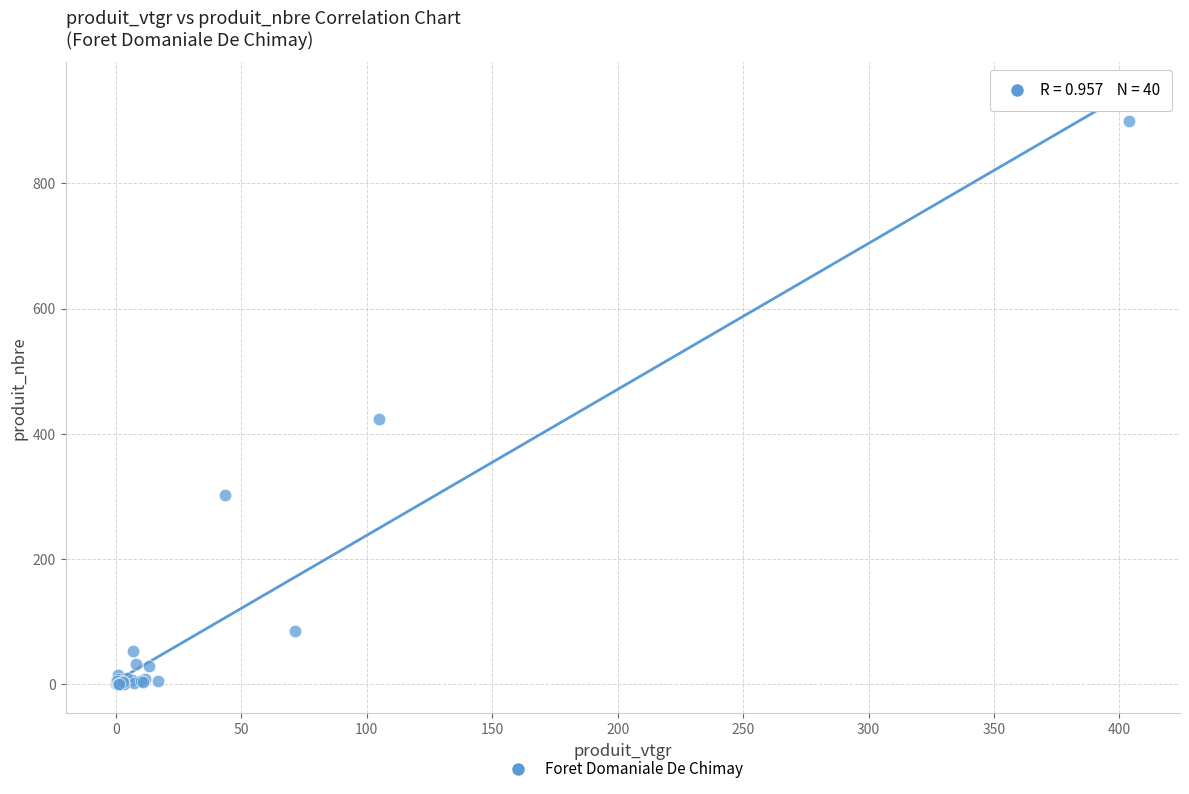

What Y value in the scatter plot is closest to 450?

424